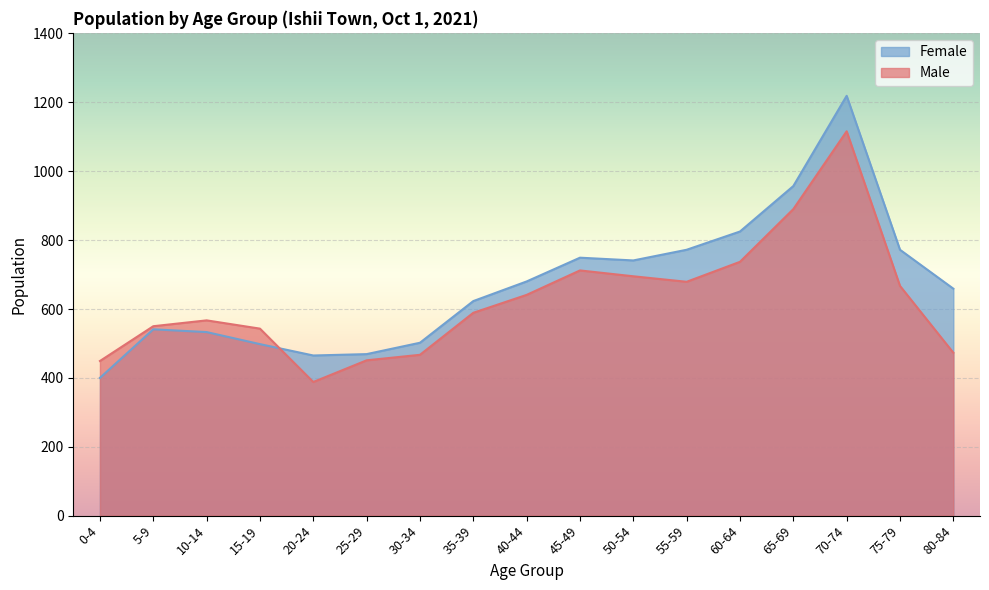

What is the difference between the second highest and second lowest values in the Male series?

441